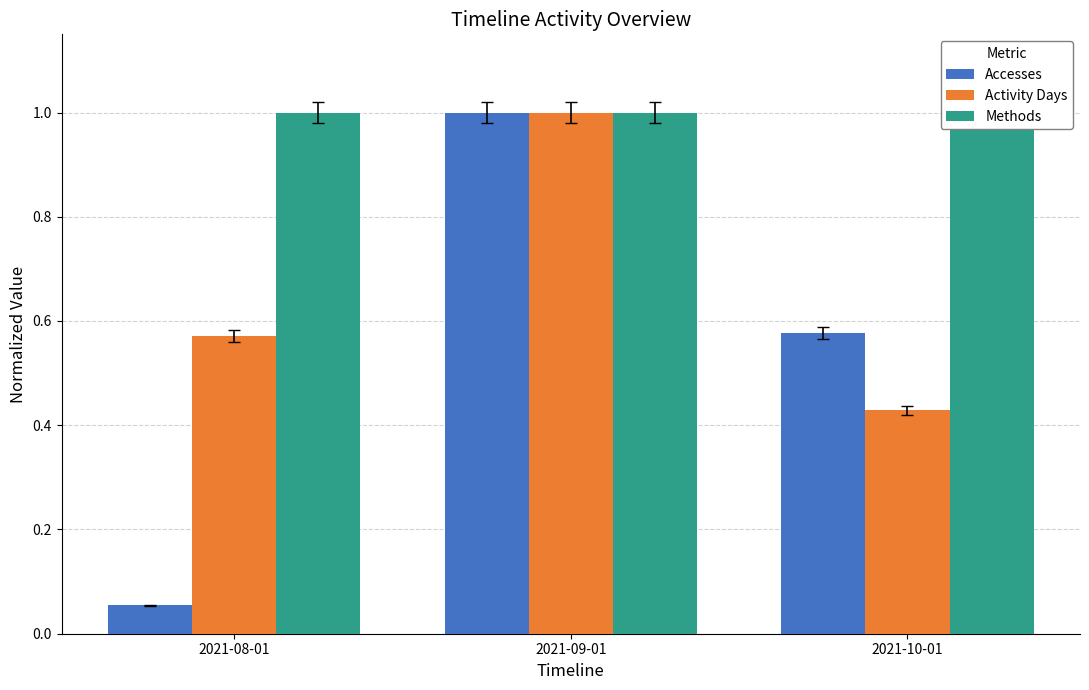

What is the difference between the maximum and minimum values in the Accesses series?

0.9